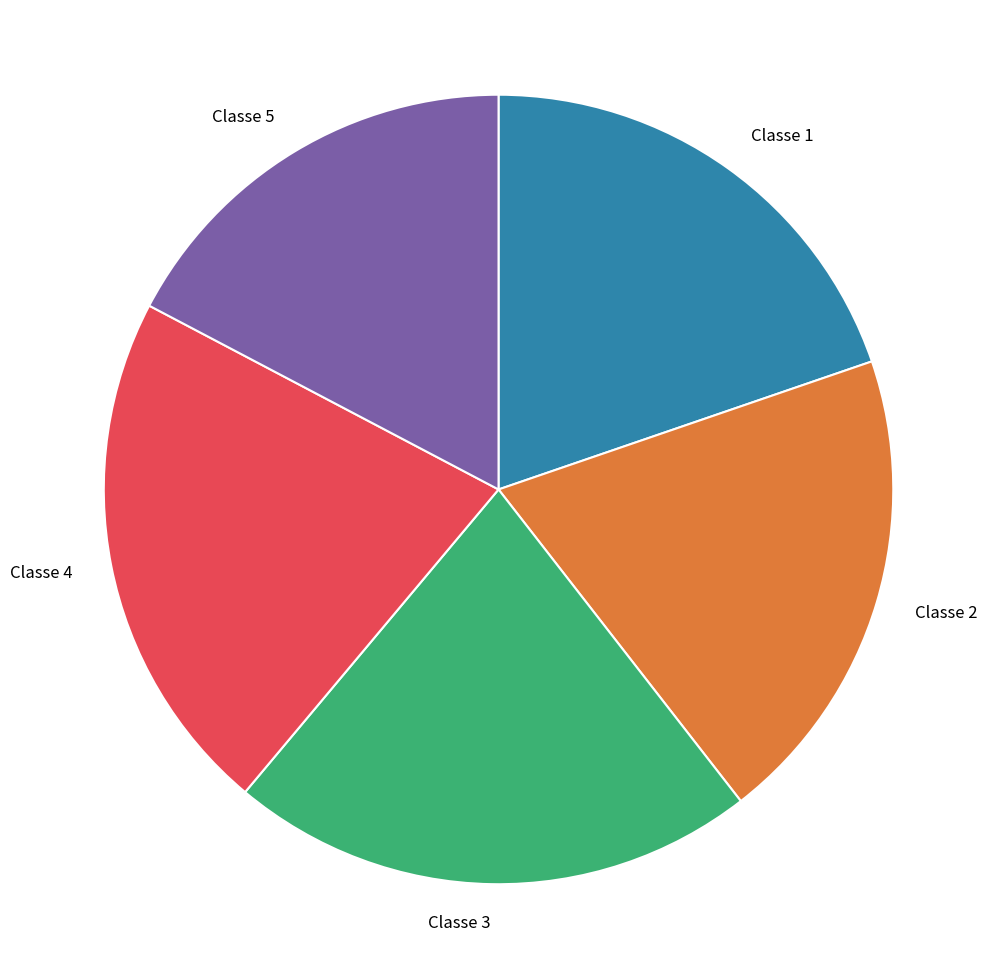

How many slices are in this pie chart?

5